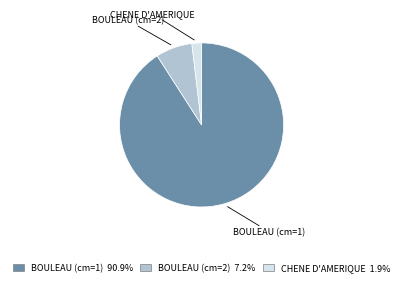

Approximately how many times larger is the value at BOULEAU (cm=2) 7.2% compared to CHENE D'AMERIQUE 1.9%?

3.8